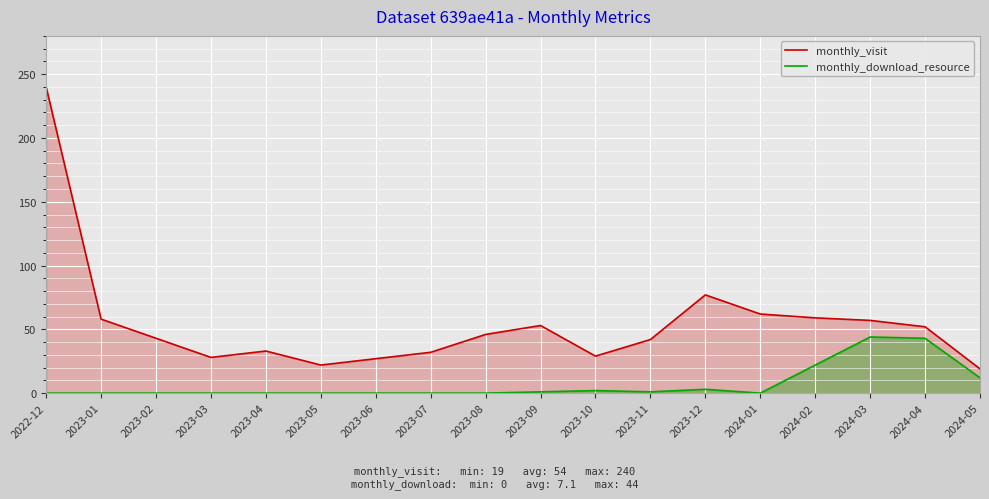

Reading left to right, extract all data points from this chart.

monthly_visit: 2022-12=240	2023-01=58	2023-02=43	2023-03=28	2023-04=33	2023-05=22	2023-06=27	2023-07=32	2023-08=46	2023-09=53	2023-10=29	2023-11=42	2023-12=77	2024-01=62	2024-02=59	2024-03=57	2024-04=52	2024-05=19
monthly_download_resource: 2022-12=0	2023-01=0	2023-02=0	2023-03=0	2023-04=0	2023-05=0	2023-06=0	2023-07=0	2023-08=0	2023-09=1	2023-10=2	2023-11=1	2023-12=3	2024-01=0	2024-02=22	2024-03=44	2024-04=43	2024-05=12